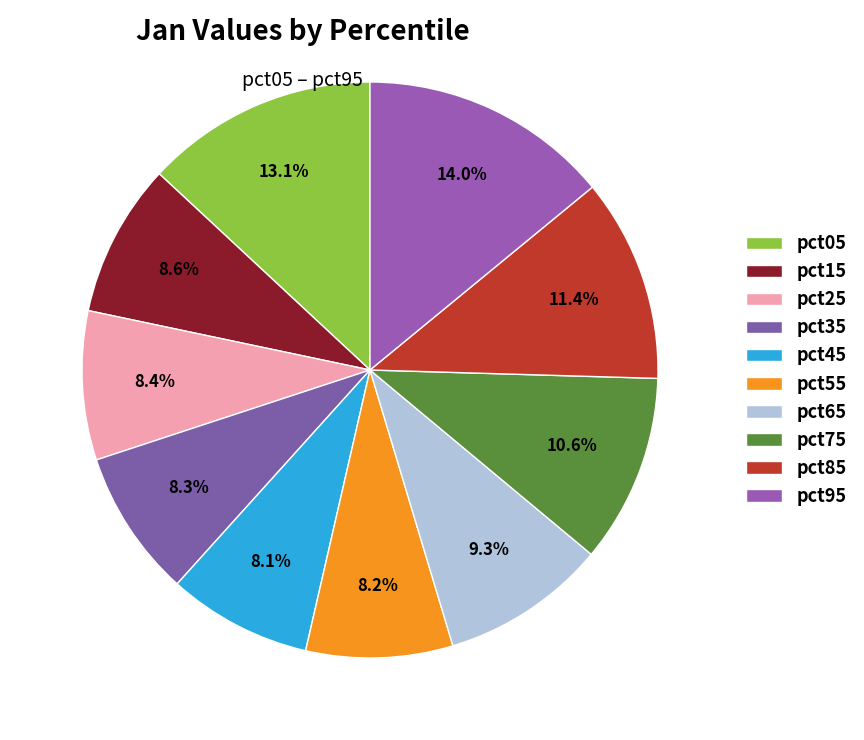

To the nearest percent, what is the average slice percentage?

10%